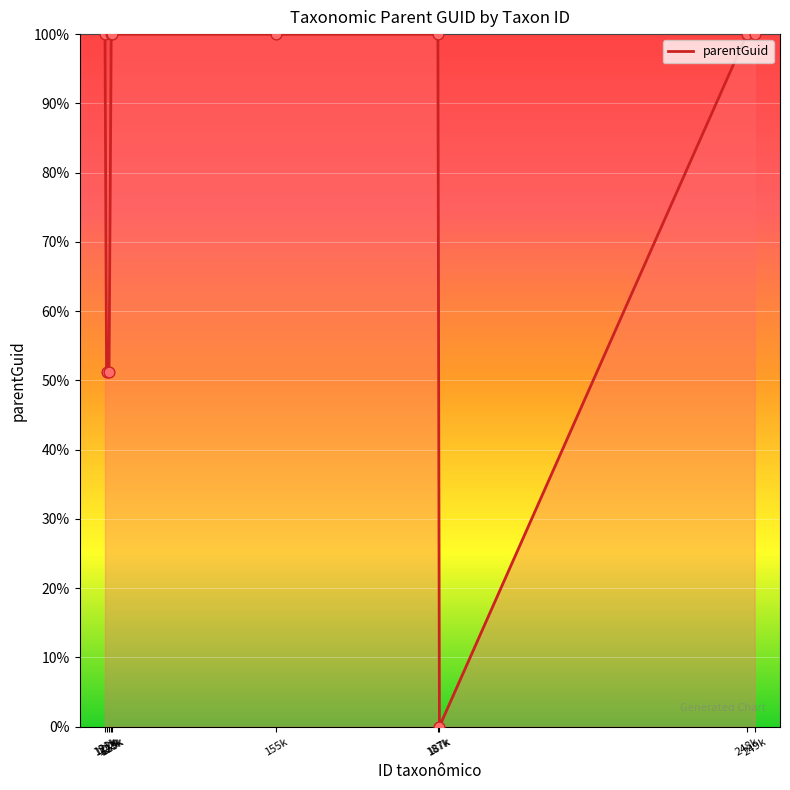

Approximately how many times larger is the value at 249k compared to 123k?

1.0